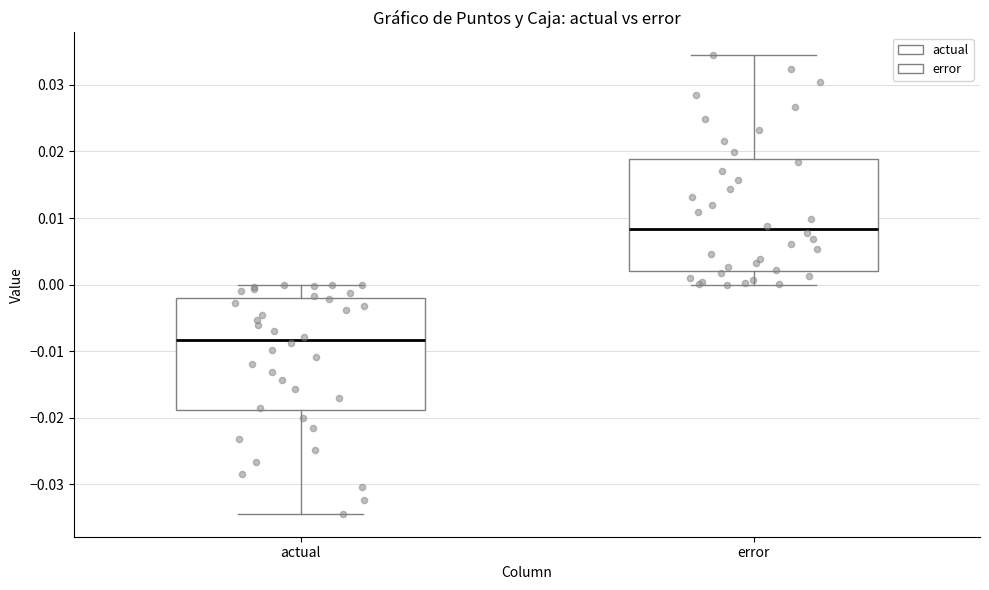

Which box's median line is the highest?

error